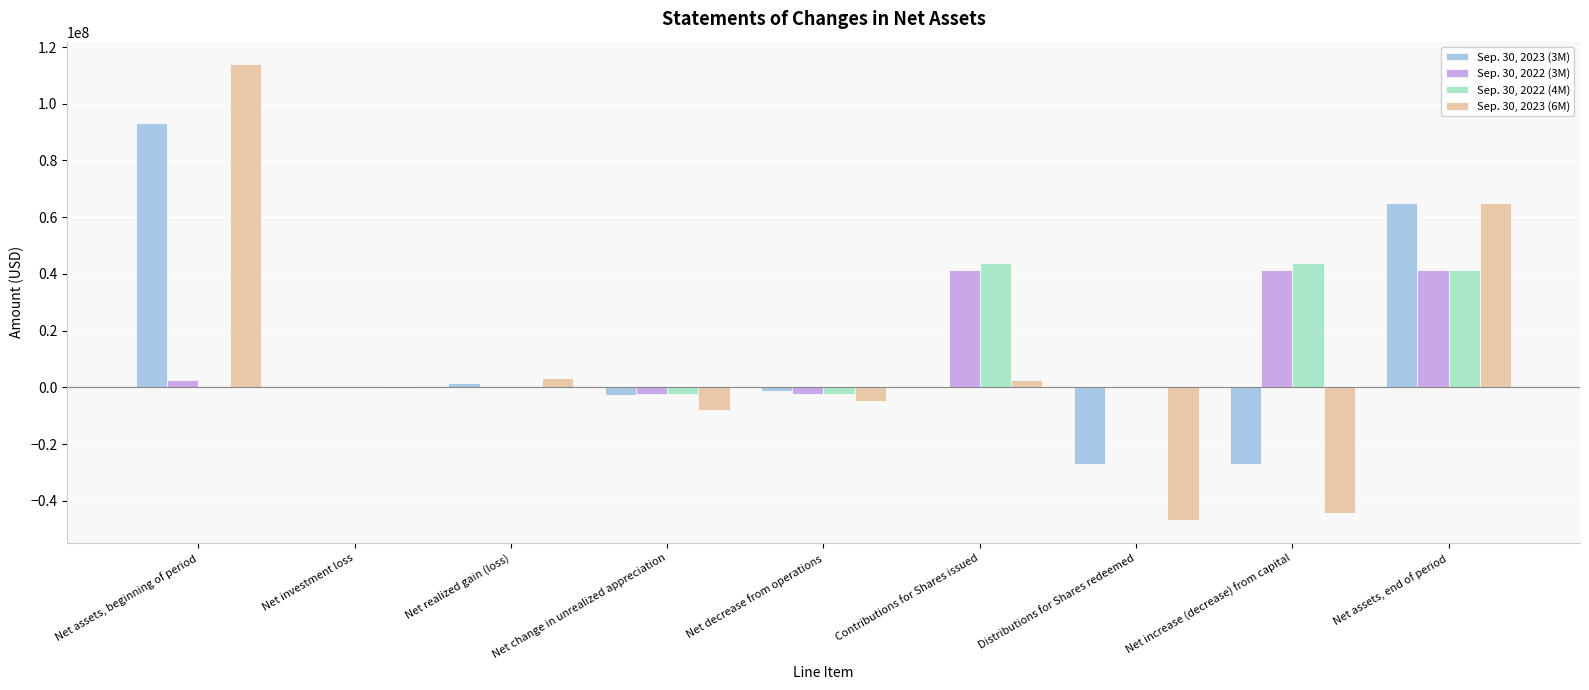

True or false: Sep. 30, 2023 (3M) has a value of -15952716 at Distributions for Shares redeemed.

False